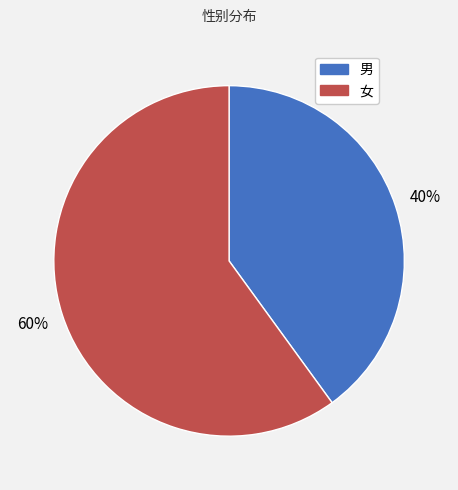

Which slice is the smallest?

男